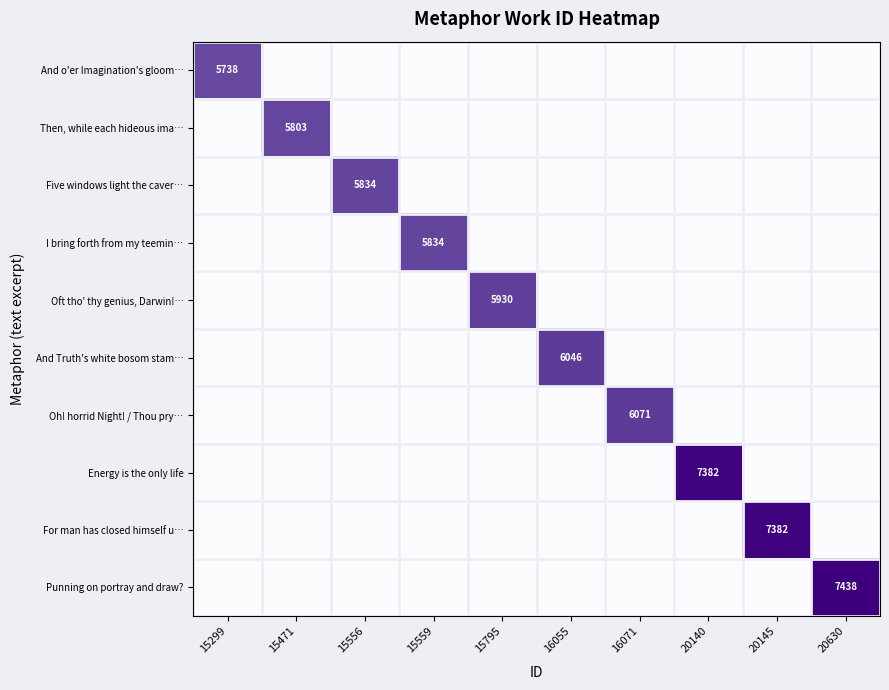

Which label corresponds to the smallest value in the chart?

15471